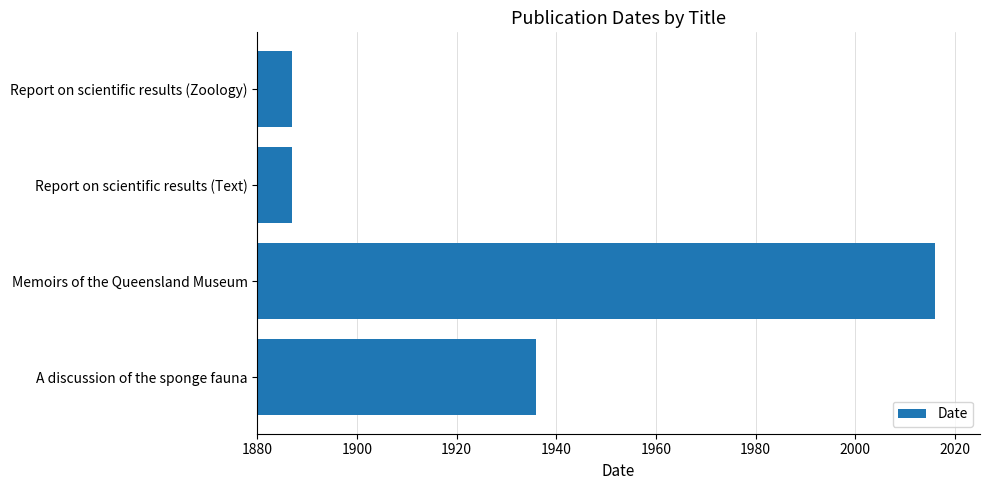

What is the difference between the maximum and minimum values?

129